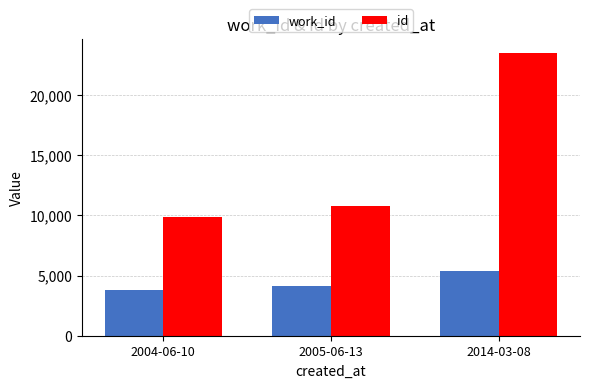

Reading left to right, what are all the values shown in this chart?

work_id: 3829	4167	5404
id: 9861	10794	23518